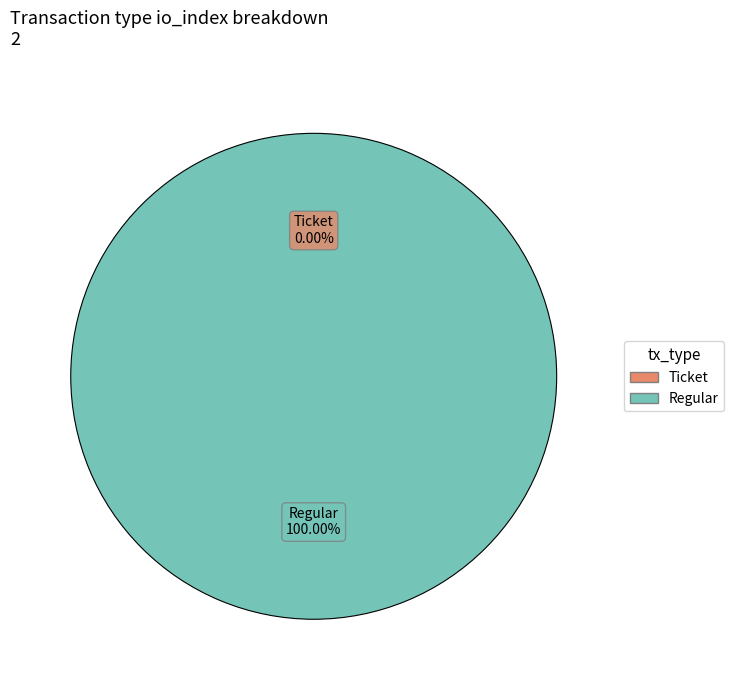

Does any single category account for the majority?

Yes